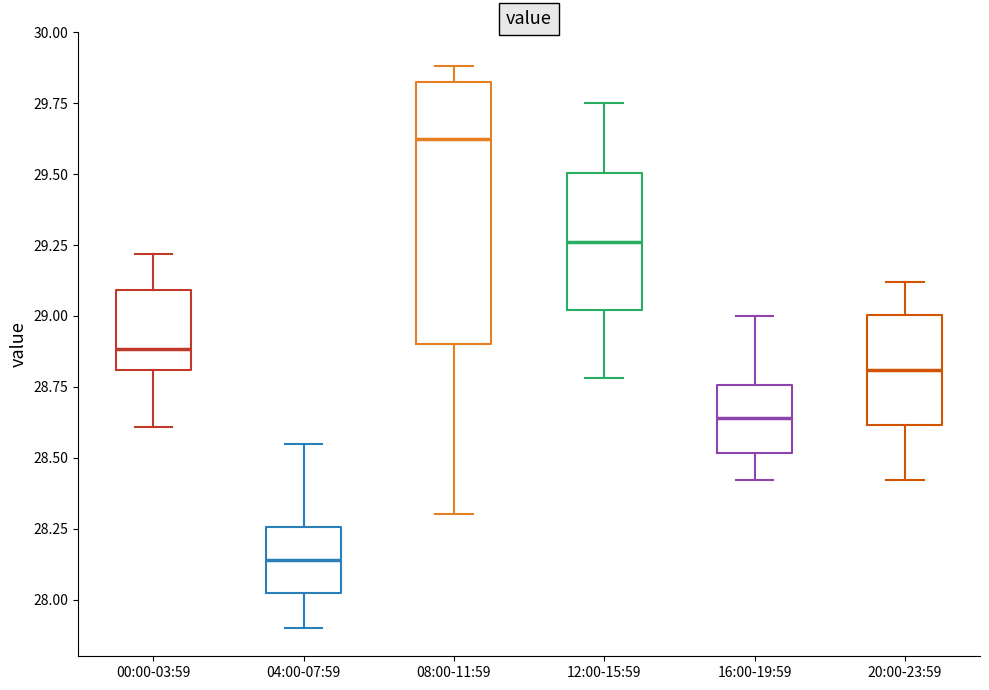

Reading left to right, transcribe this box plot: for each box, give where its median line is, the range the box spans, and where its two whiskers end, as read against the y-axis. The values are not printed on the chart, so give them approximately, as read against the axis.

00:00-03:59: median 28.90, box 28.80 to 29.10, whiskers 28.60 to 29.20
04:00-07:59: median 28.15, box 28.00 to 28.25, whiskers 27.90 to 28.55
08:00-11:59: median 29.65, box 28.90 to 29.85, whiskers 28.30 to 29.90
12:00-15:59: median 29.25, box 29.00 to 29.50, whiskers 28.80 to 29.75
16:00-19:59: median 28.65, box 28.50 to 28.75, whiskers 28.40 to 29.00
20:00-23:59: median 28.80, box 28.60 to 29.00, whiskers 28.40 to 29.10